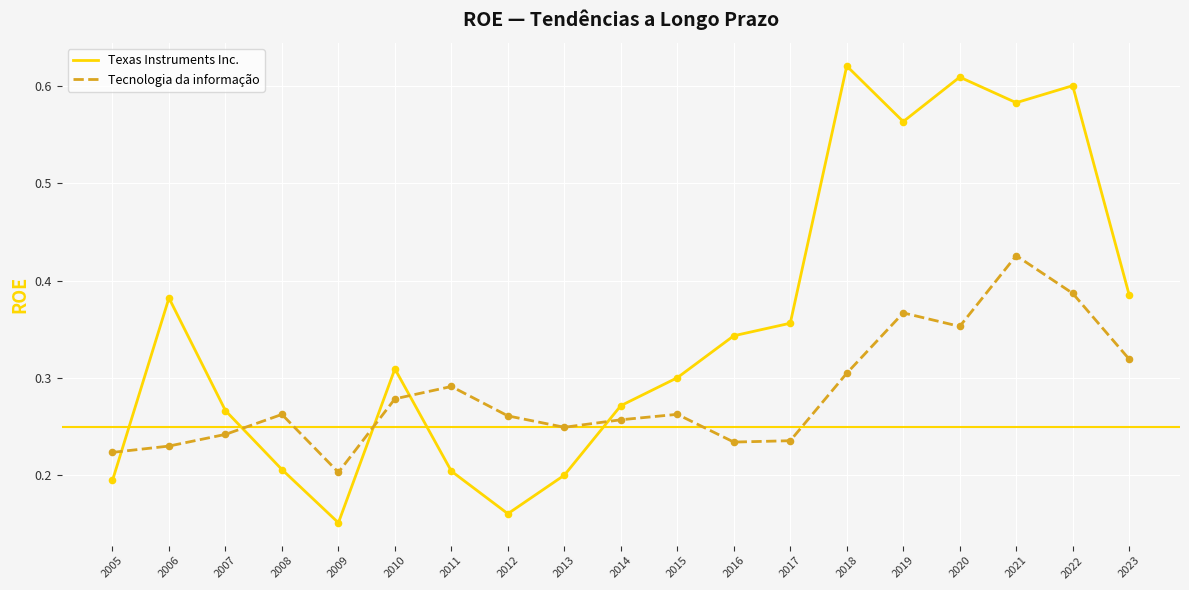

At which category is the sum across all series the highest?

2021